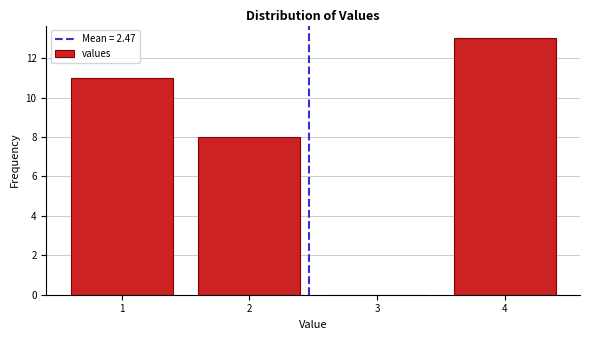

Reading left to right, list every bar in this chart as the range it spans on the x-axis followed by its height. The values are not printed on the chart, so give them approximately, as read against the axis.

0.5 to 1.5: 11
1.5 to 2.5: 8
2.5 to 3.5: 0
3.5 to 4.5: 13